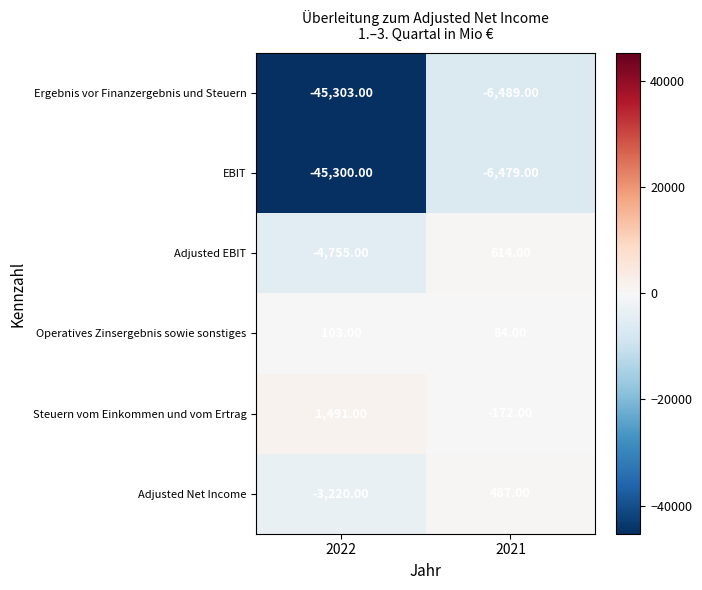

At which category is the sum across all series the highest?

2021